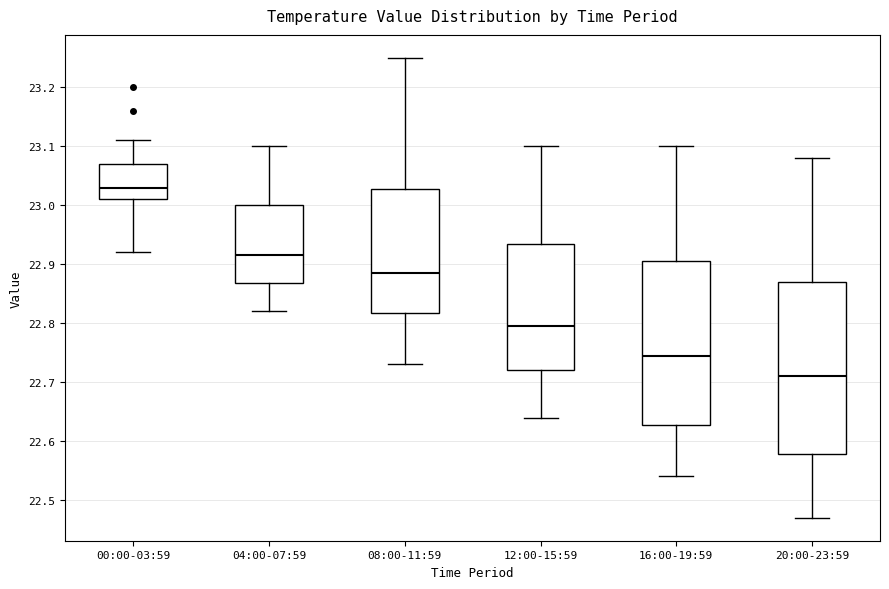

Where does the lower whisker of the box for 12:00-15:59 end on the y-axis? The values are not printed on the chart, so give them approximately, as read against the axis.

22.64